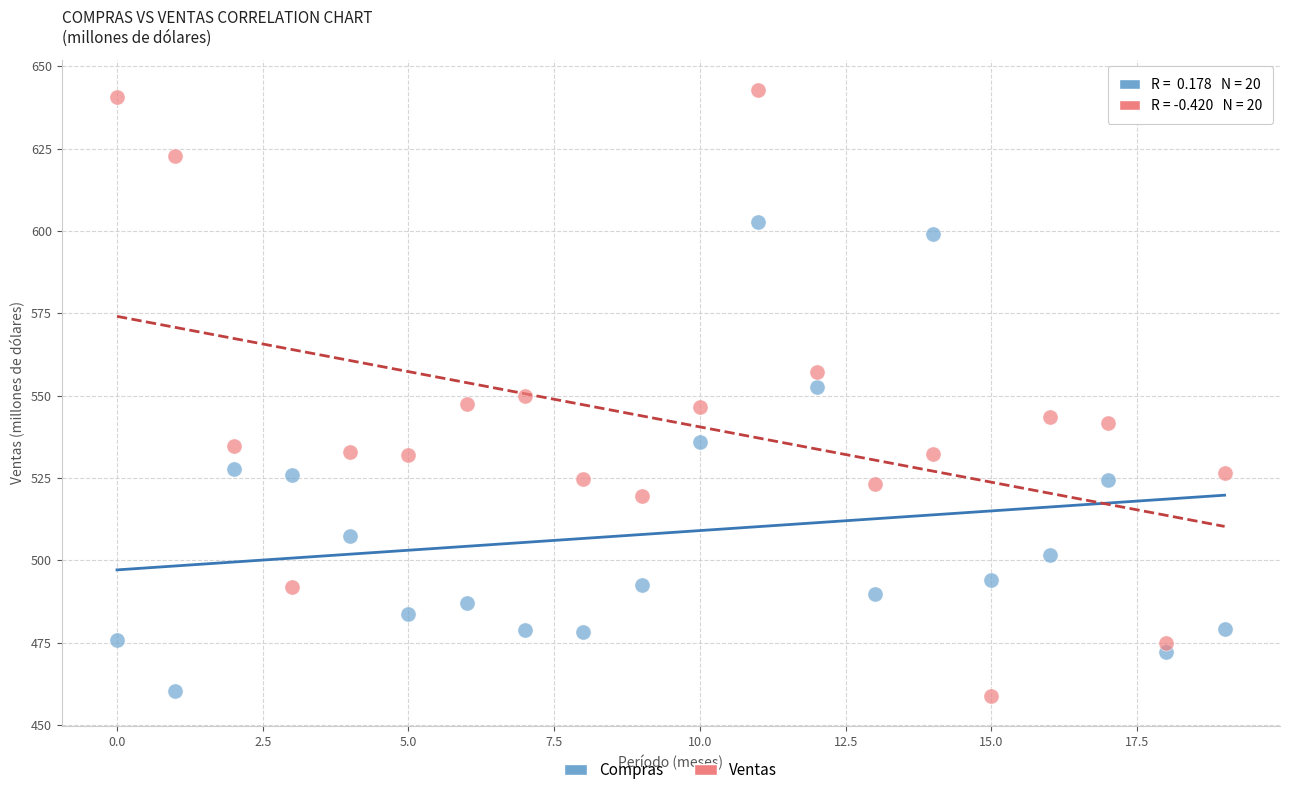

Which series has the widest spread of Y values?

Ventas